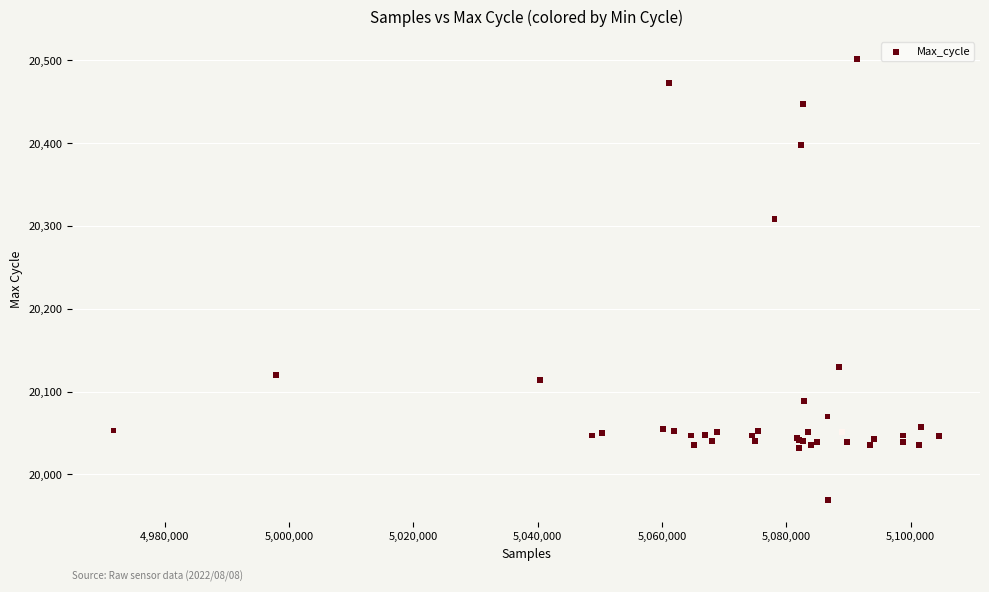

What Y value in the scatter plot is closest to 20235?

20308